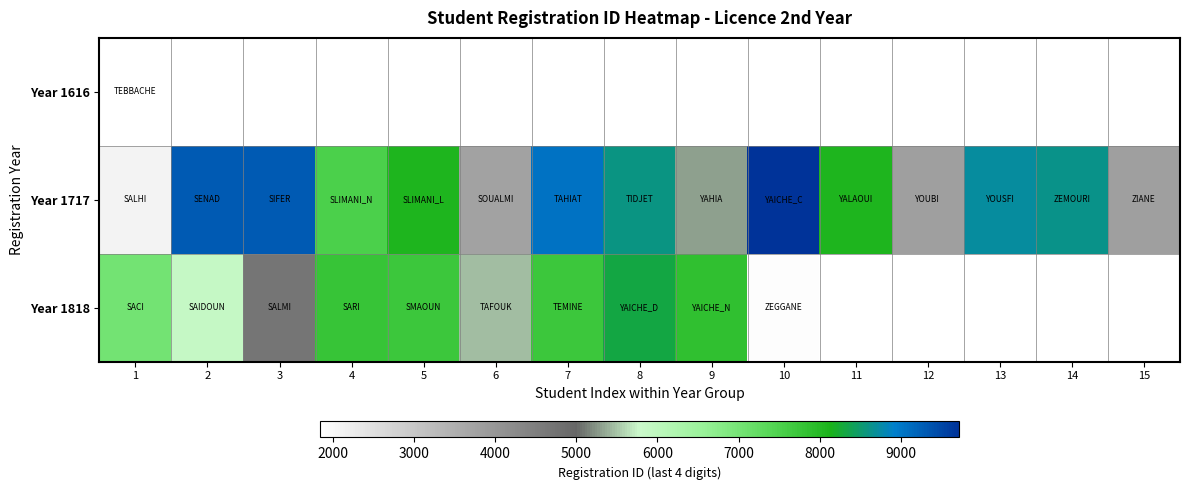

At how many categories does at least one series exceed 7828?

10